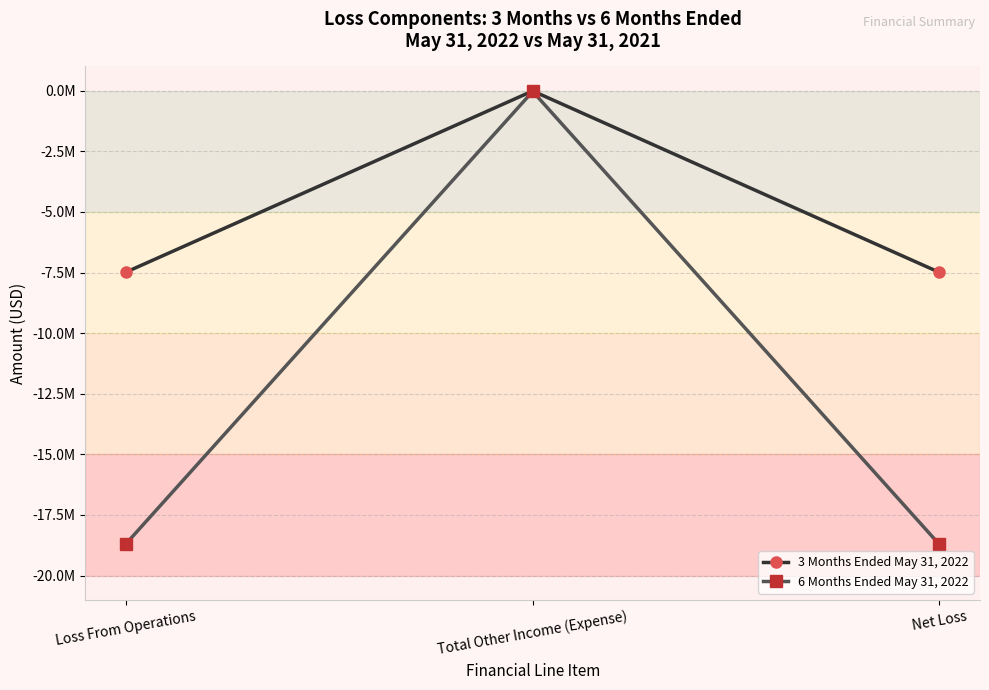

Between Loss From Operations and Total Other Income (Expense), which series saw the biggest shift?

6 Months Ended May 31, 2022